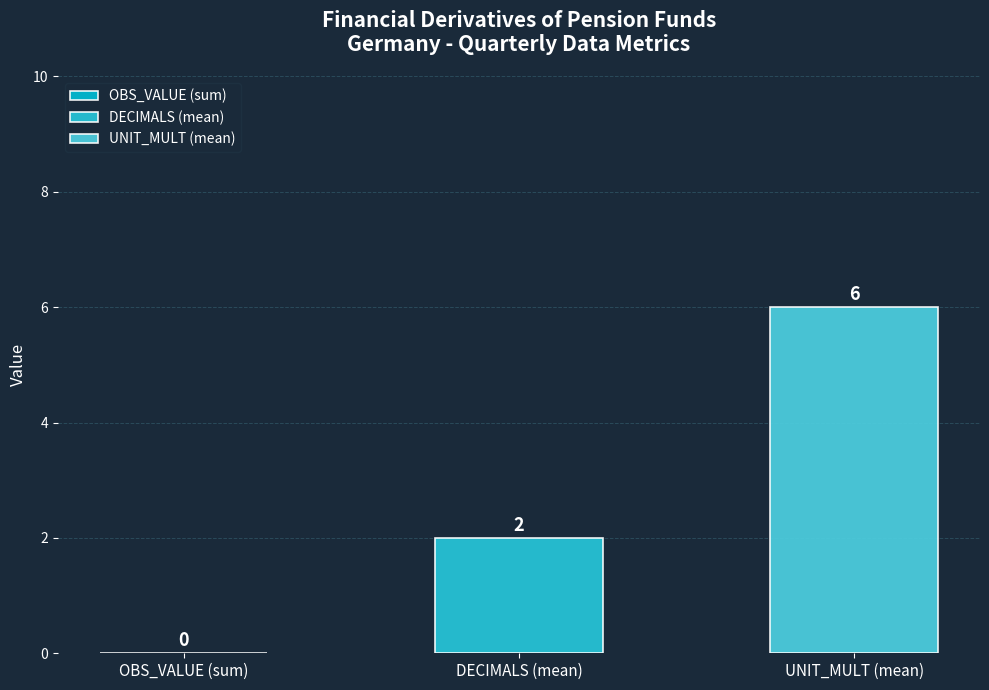

How many bars are there in total?

2